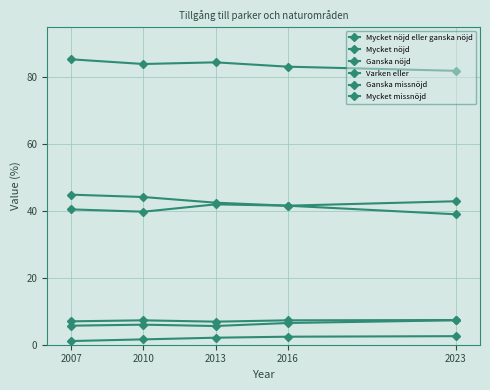

Count the number of data series in this chart.

6